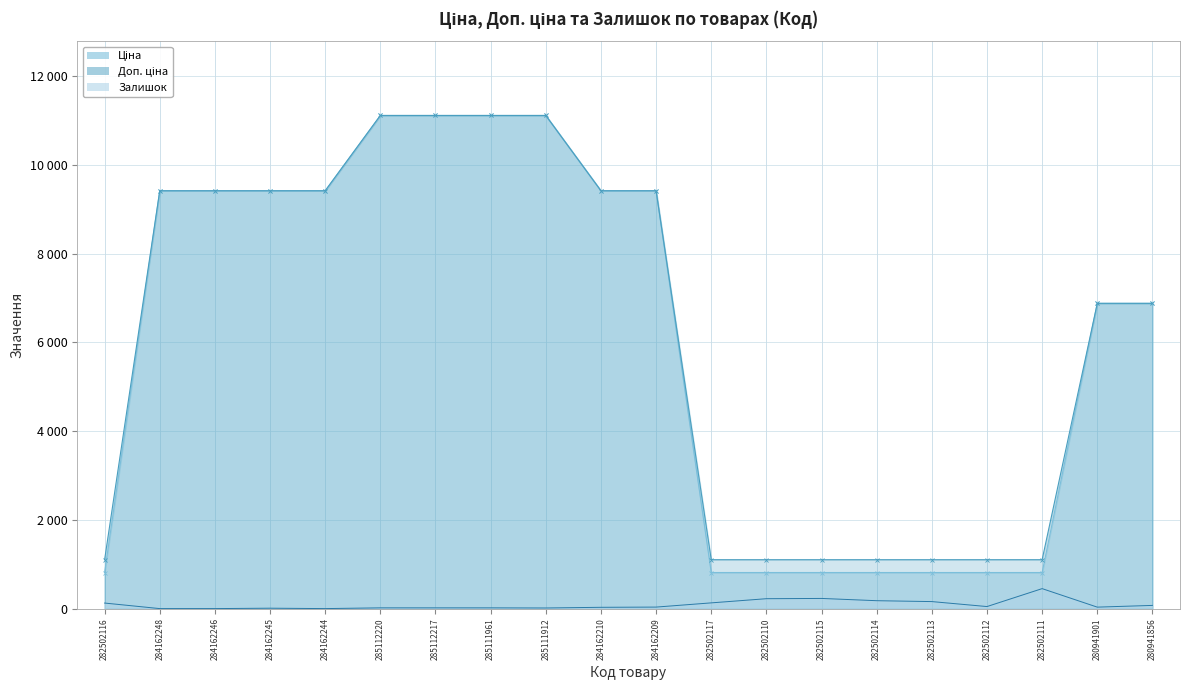

True or false: Залишок and Ціна intersect in this chart.

False